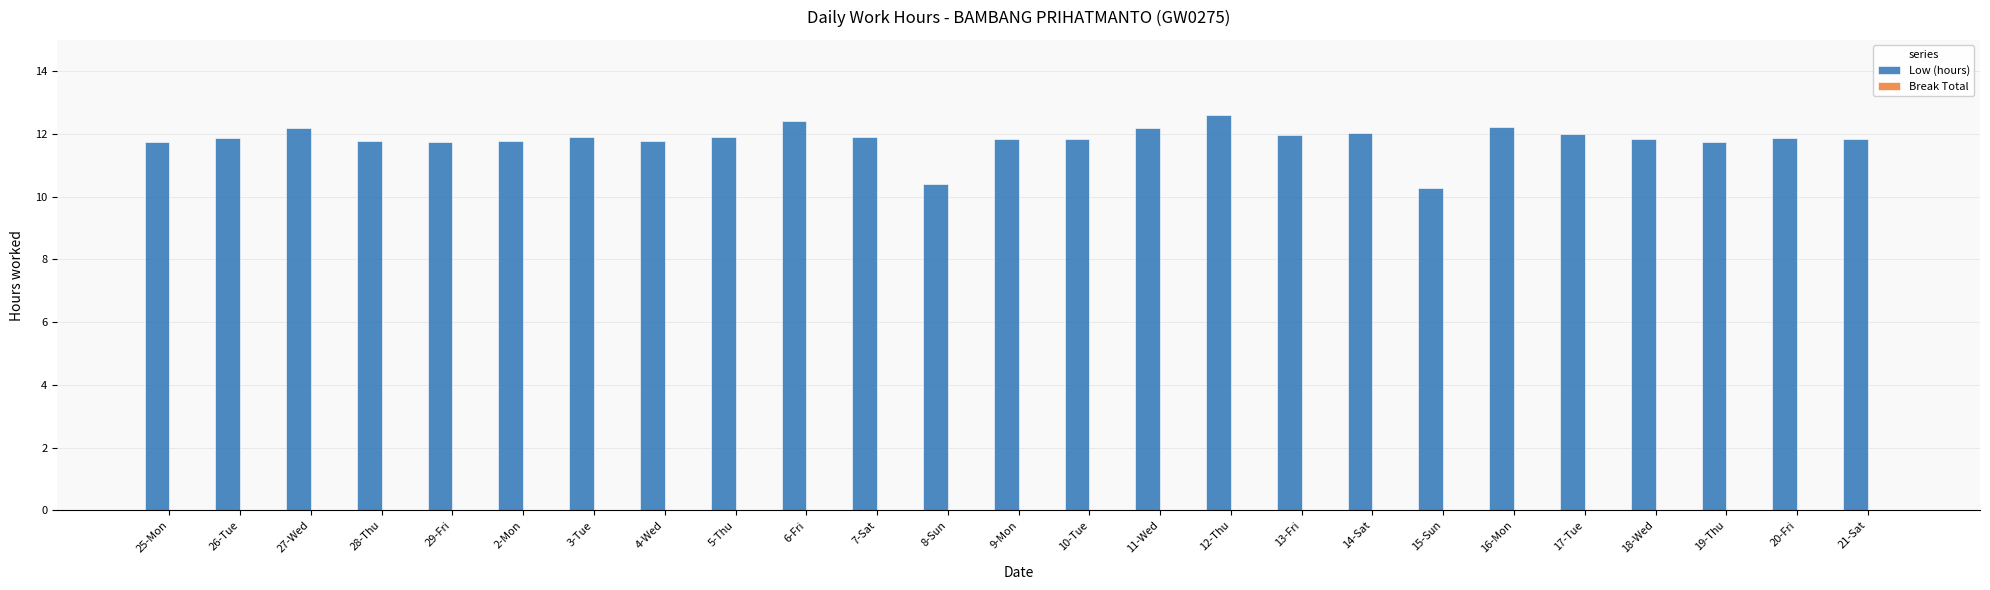

Which has a higher value, 18-Wed or 16-Mon?

16-Mon